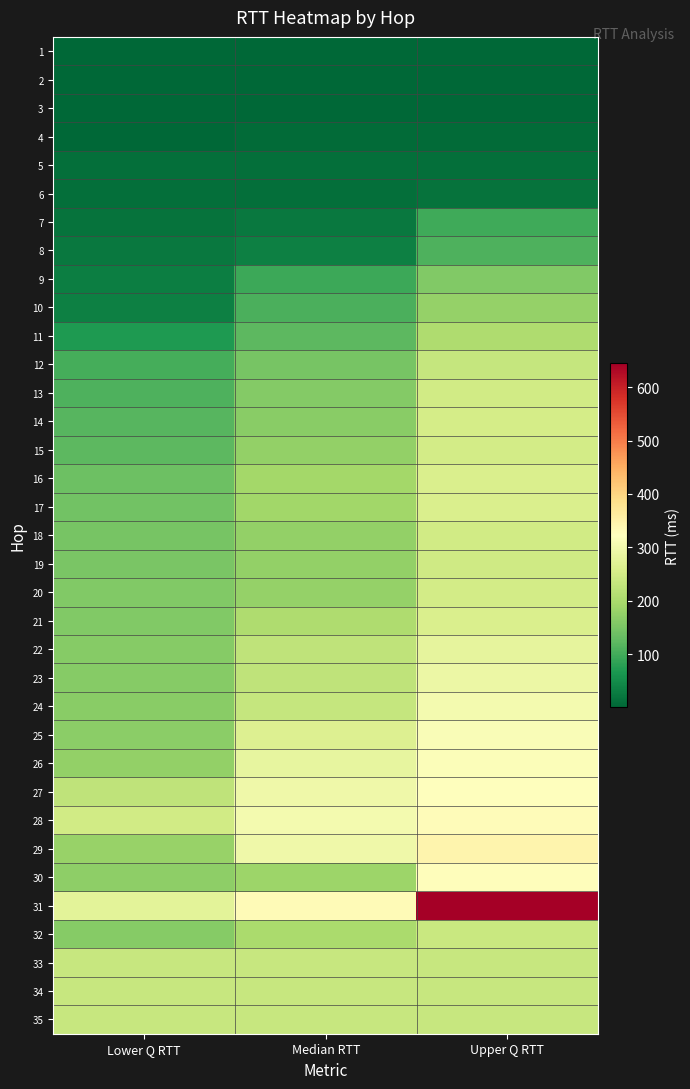

How many series are shown in this chart?

35